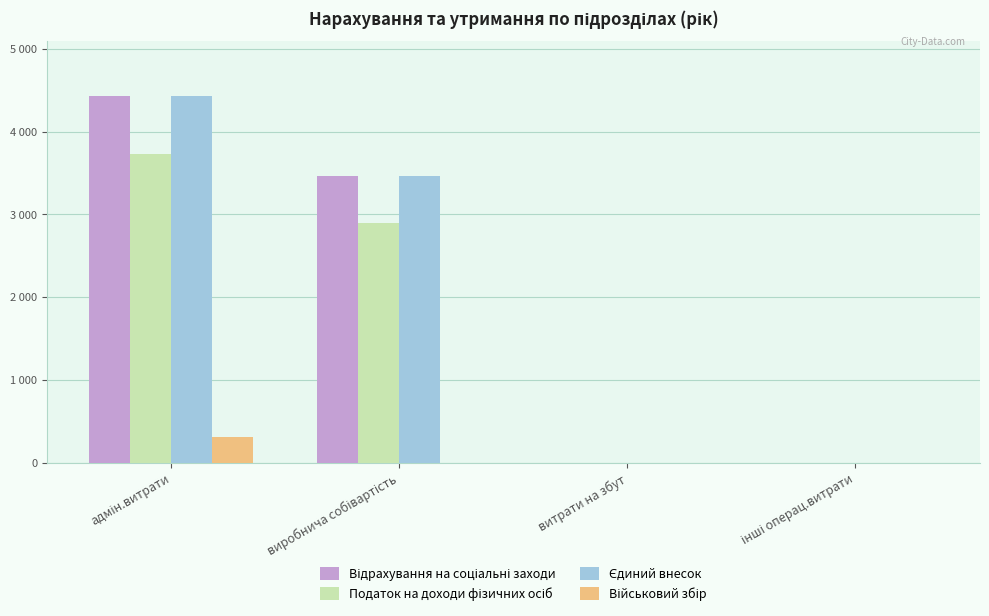

How many Відрахування на соціальні заходи values are between 0 and 4426?

4